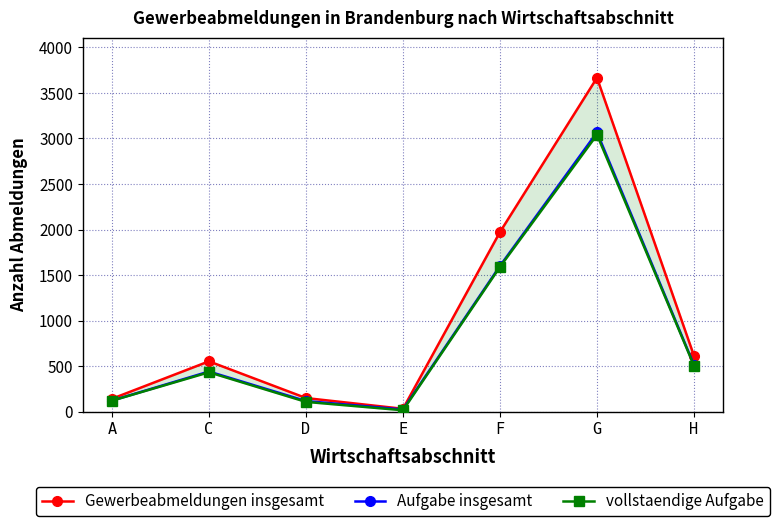

Between E and A, which is larger?

A